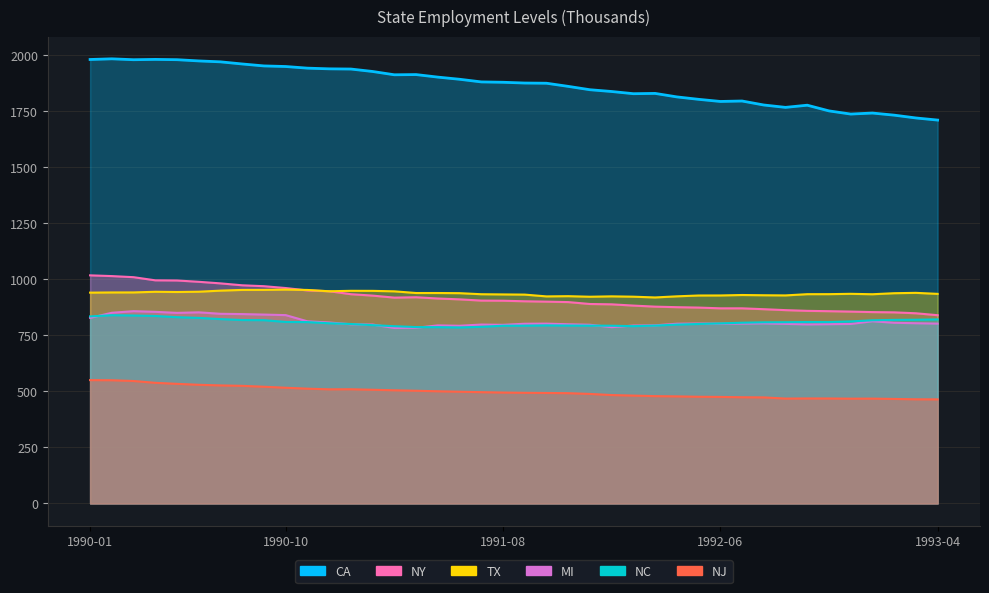

Where is the first local minimum for CA?

1990-03